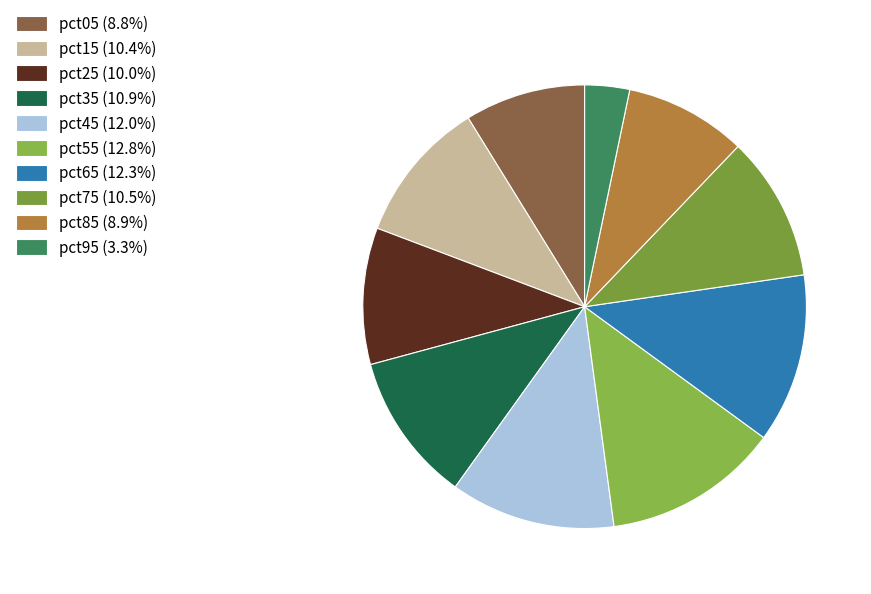

How many segments does this pie chart have?

10